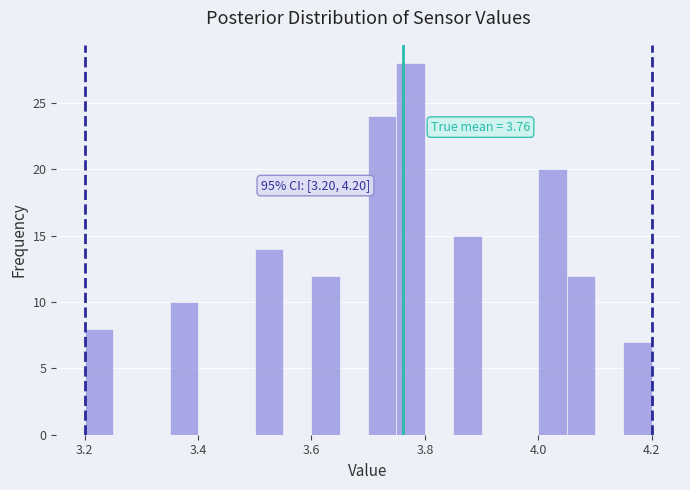

Read against the x-axis, roughly where is the centre of the tallest bar?

3.78